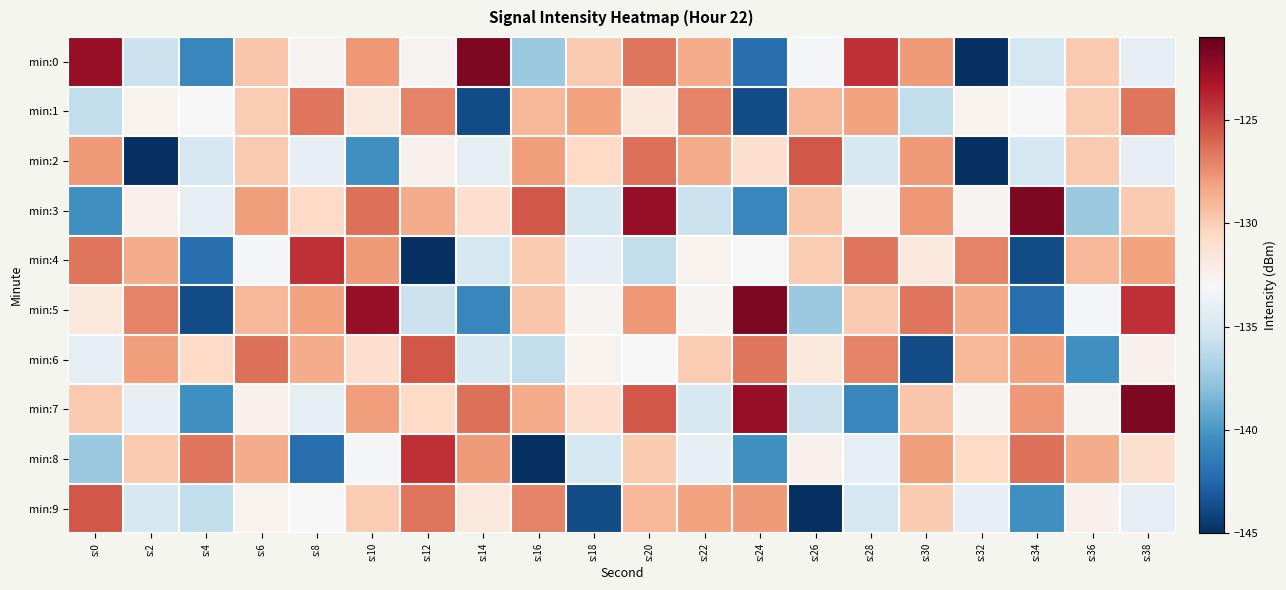

Which series changed the most between s:16 and s:18?

min:9